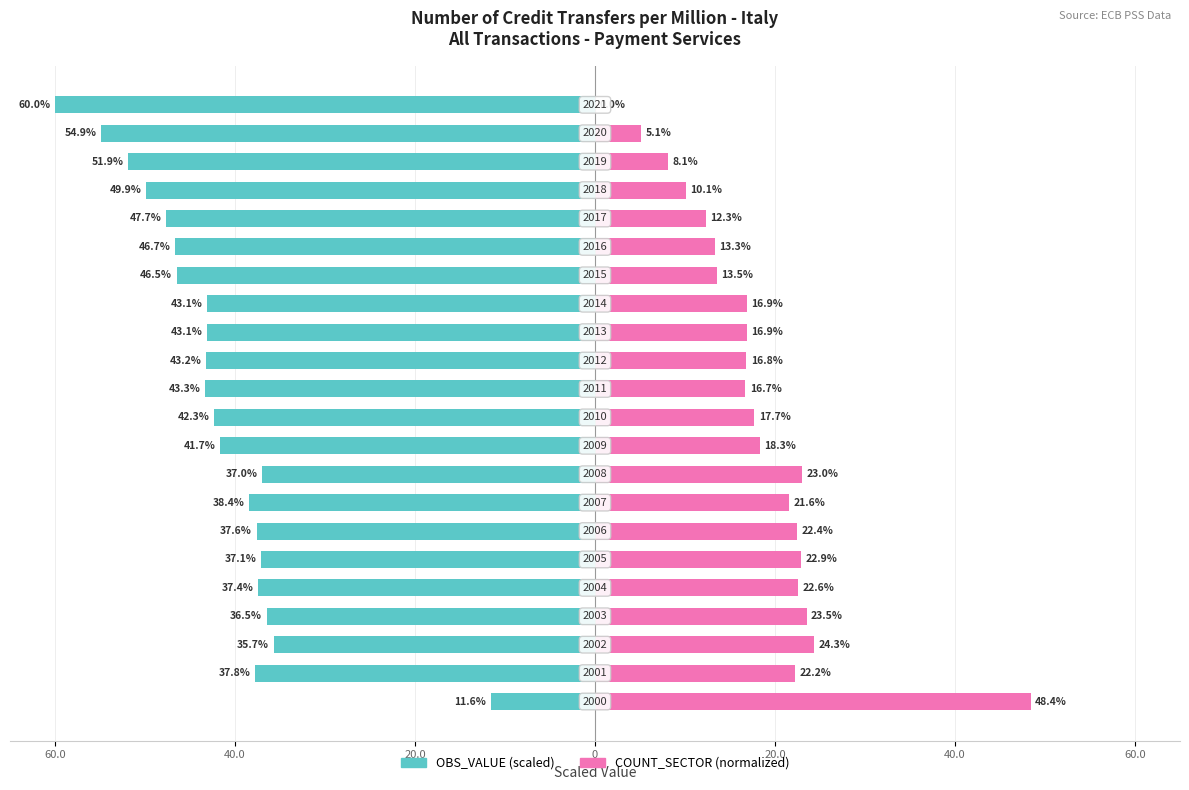

Reading left to right, transcribe all the data shown in this chart.

OBS_VALUE (scaled): -11.6	-37.8	-35.7	-36.5	-37.4	-37.1	-37.6	-38.4	-37.0	-41.7	-42.3	-43.3	-43.2	-43.1	-43.1	-46.5	-46.7	-47.7	-49.9	-51.9	-54.9	-60.0
COUNT_SECTOR (normalized): 48.4	22.2	24.3	23.5	22.6	22.9	22.4	21.6	23.0	18.3	17.7	16.7	16.8	16.9	16.9	13.5	13.3	12.3	10.1	8.1	5.1	0.0